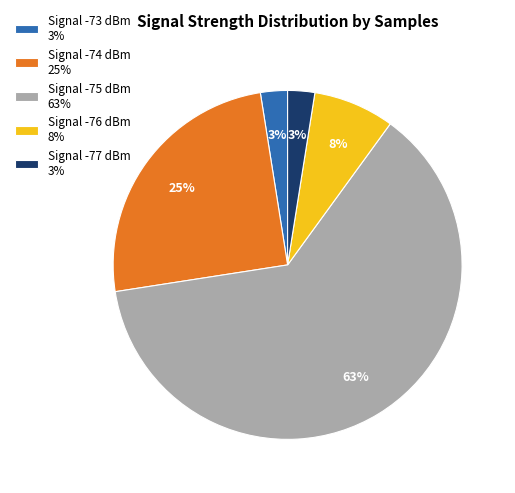

Does Signal -76 dBm 8% represent more than half of the total?

No